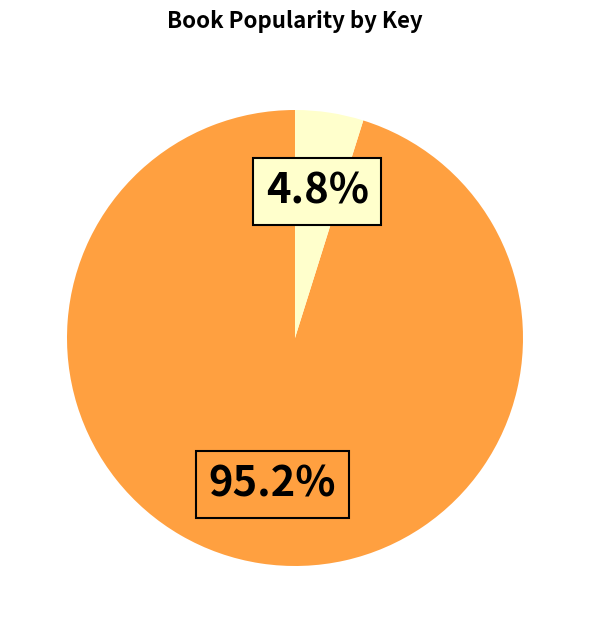

Is there a majority slice in this chart?

Yes